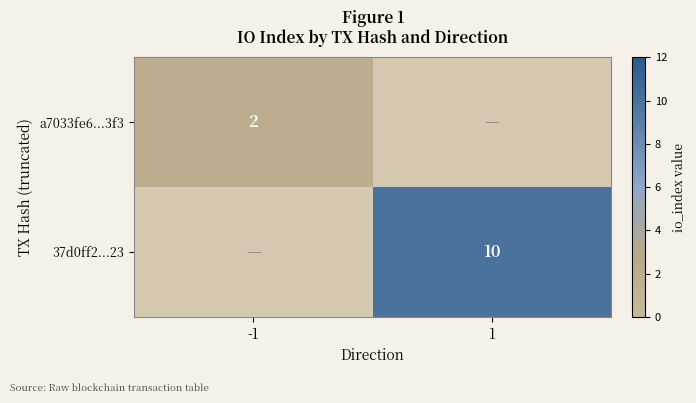

Which category has the lowest value across all series?

-1